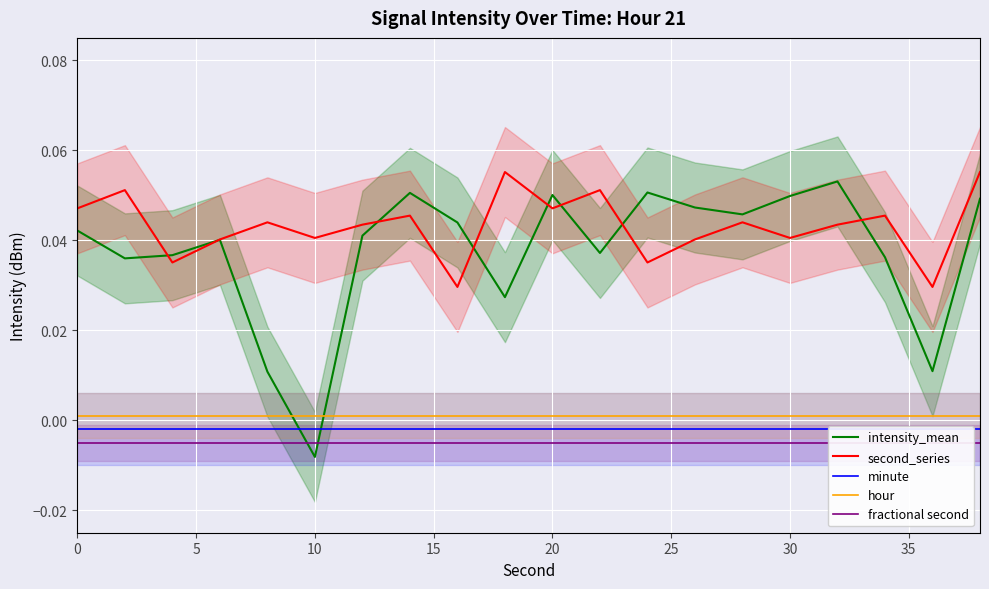

Which series has the widest spread of values?

intensity_mean